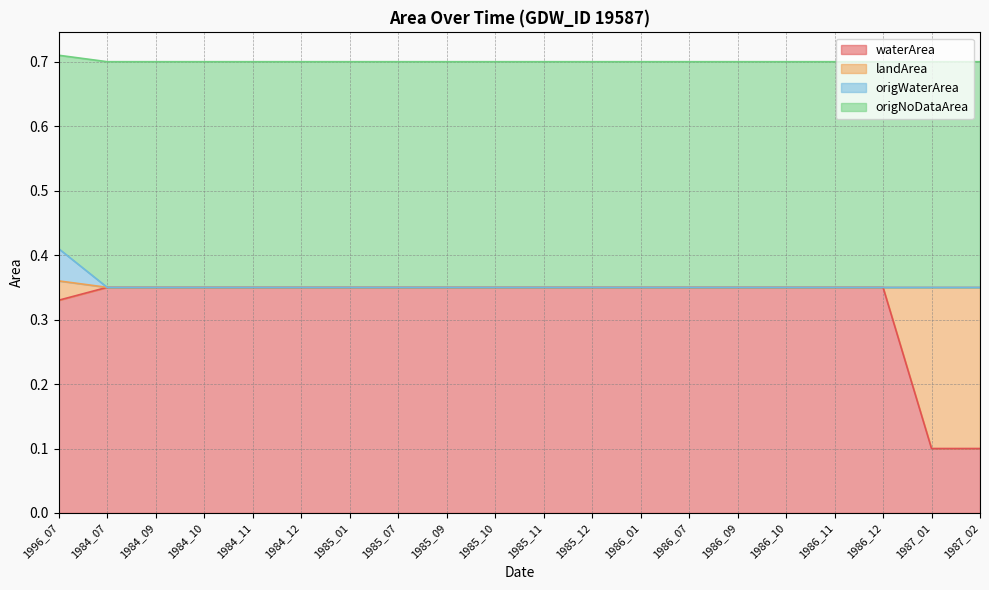

True or false: waterArea and origWaterArea intersect in this chart.

False